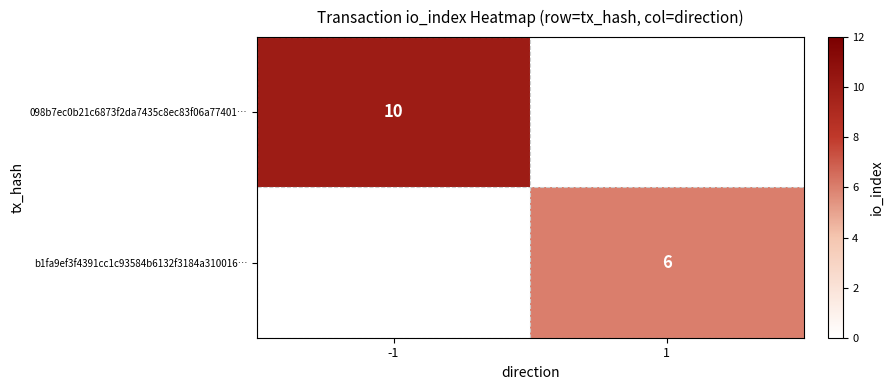

At how many categories does at least one series exceed 8?

1